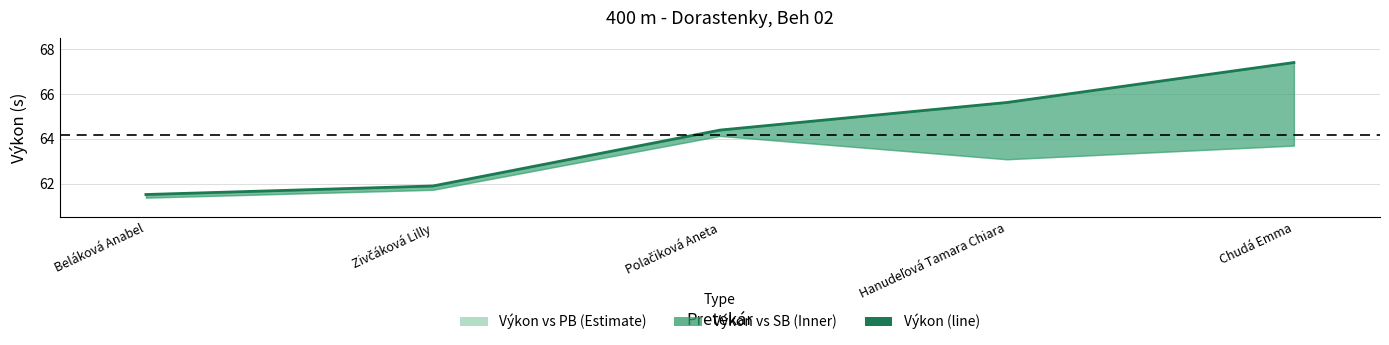

What value does the data have at Beláková Anabel?

61.5